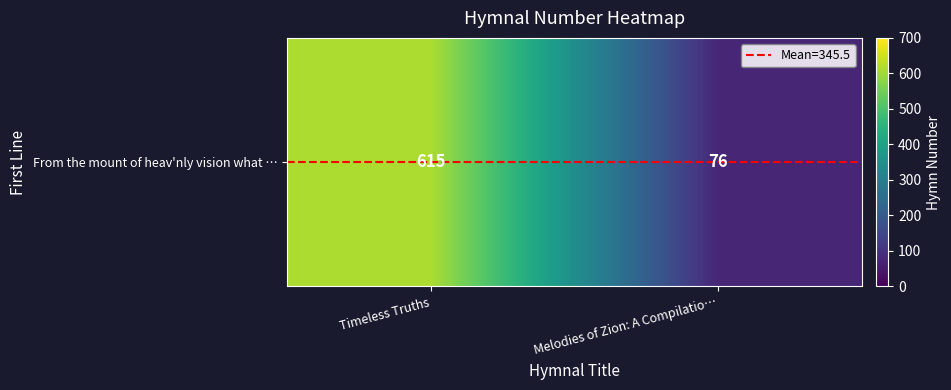

What is the change in value from Timeless Truths to Melodies of Zion: A Compilatio…?

-539